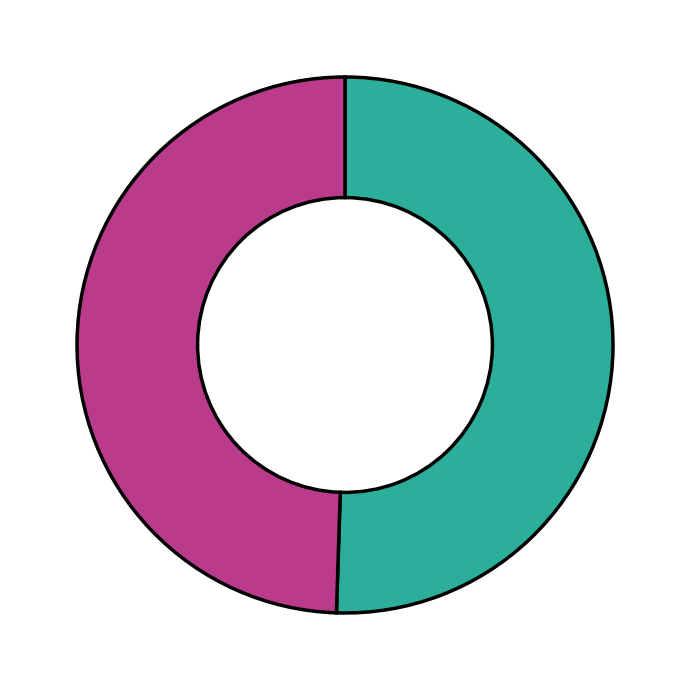

Is there any slice that represents more than half of the pie?

Yes